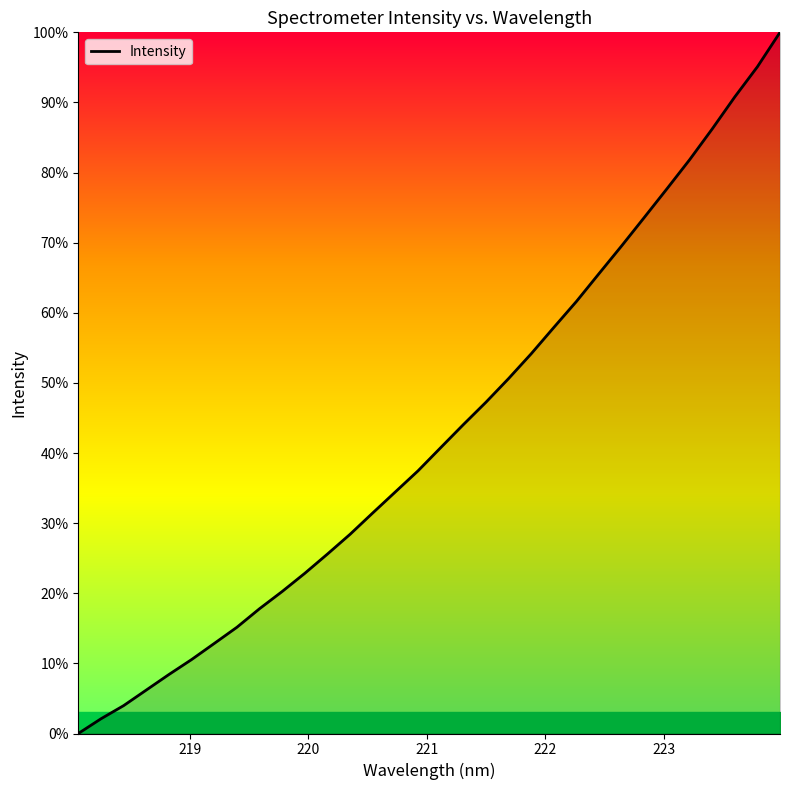

What is the difference between the maximum and minimum values?

100.0